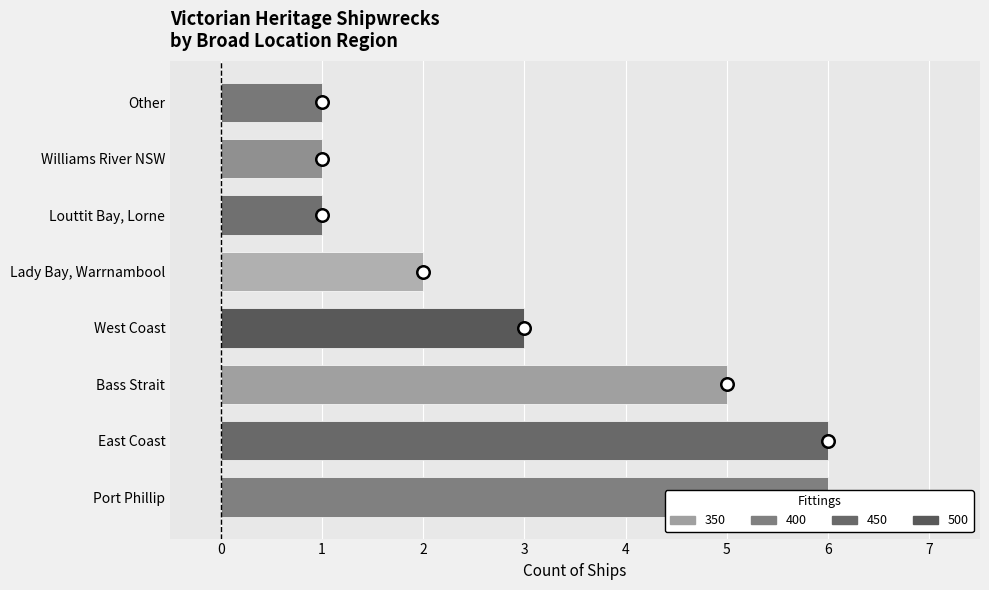

What is the difference between the values at Louttit Bay, Lorne and Lady Bay, Warrnambool?

1